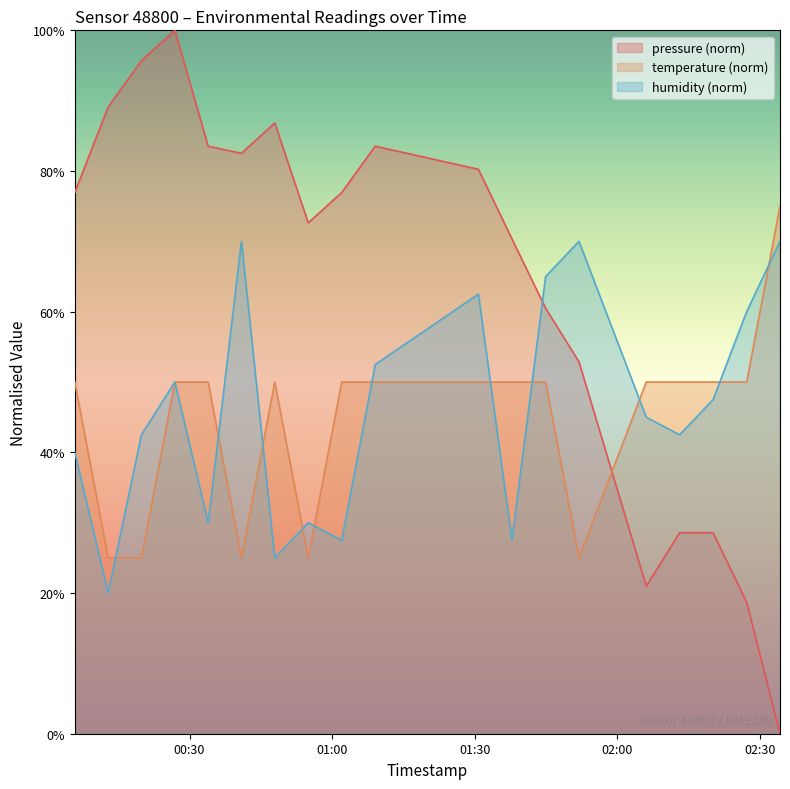

What is the label of the 2nd point from the right?

2023-06-22T02:27:11